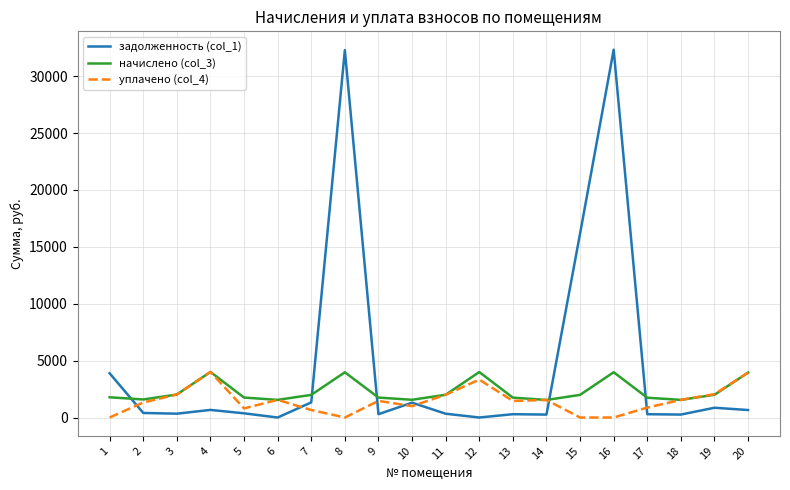

At which category does начислено (col_3) reach its first local peak?

4